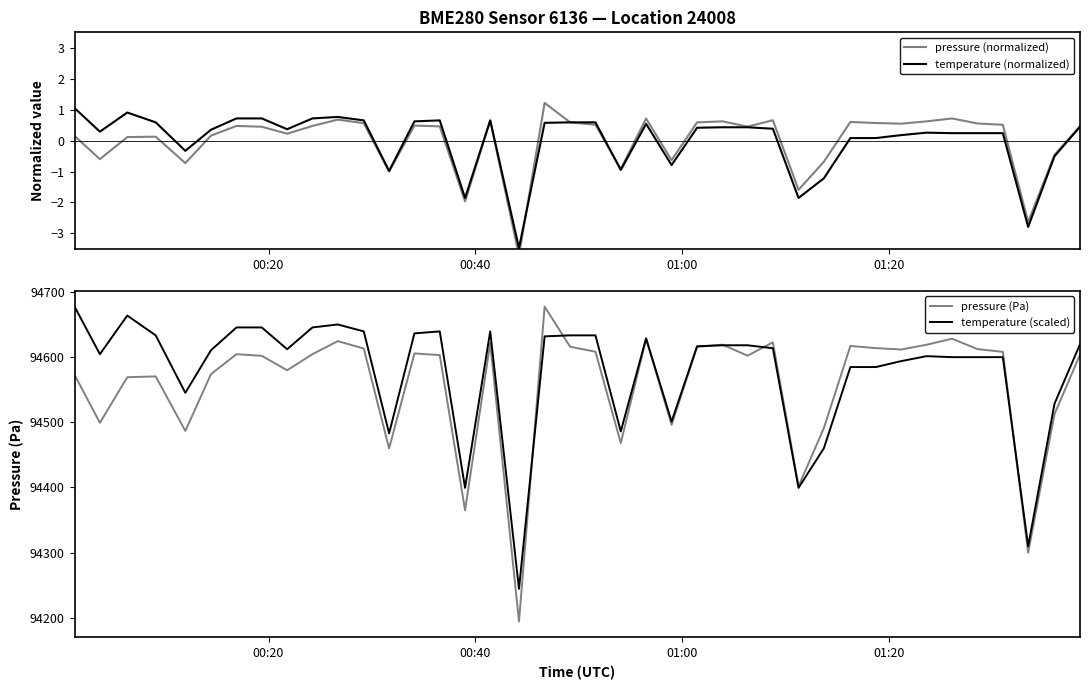

What is the highest value of the temperature (normalized) series?

1.0